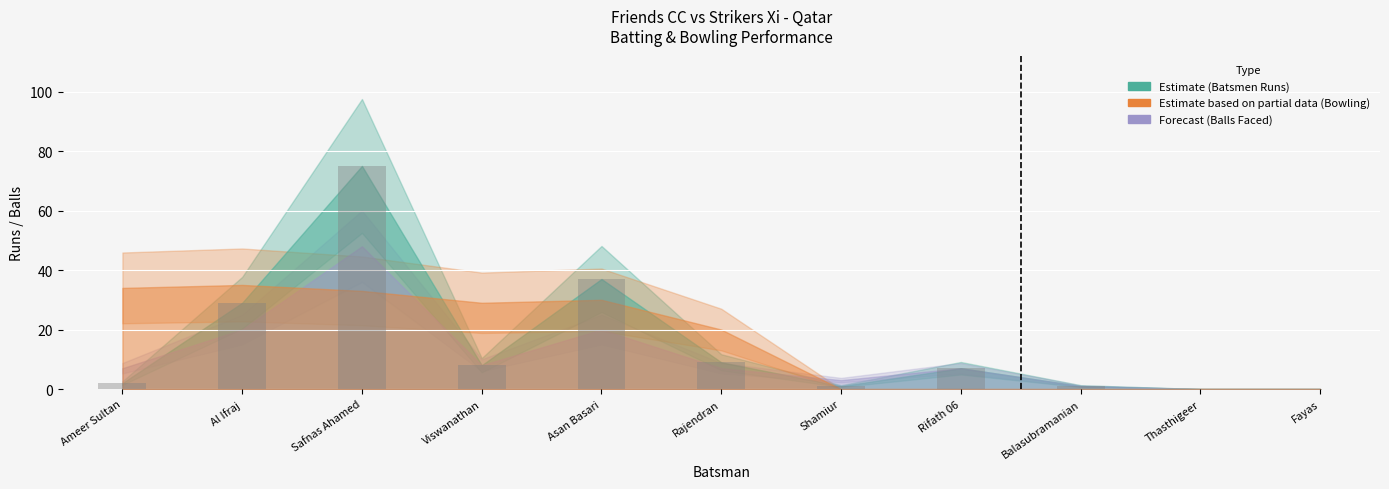

What is the sum of the values at Al Ifraj and Thasthigeer?

29